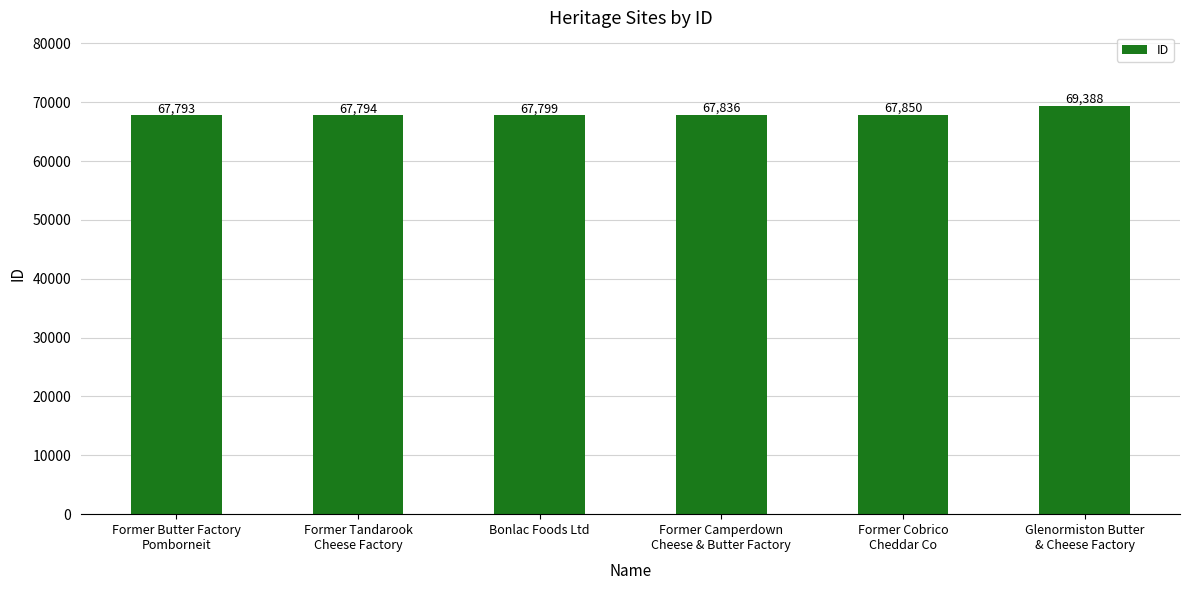

What is the difference between the second highest and second lowest values?

56